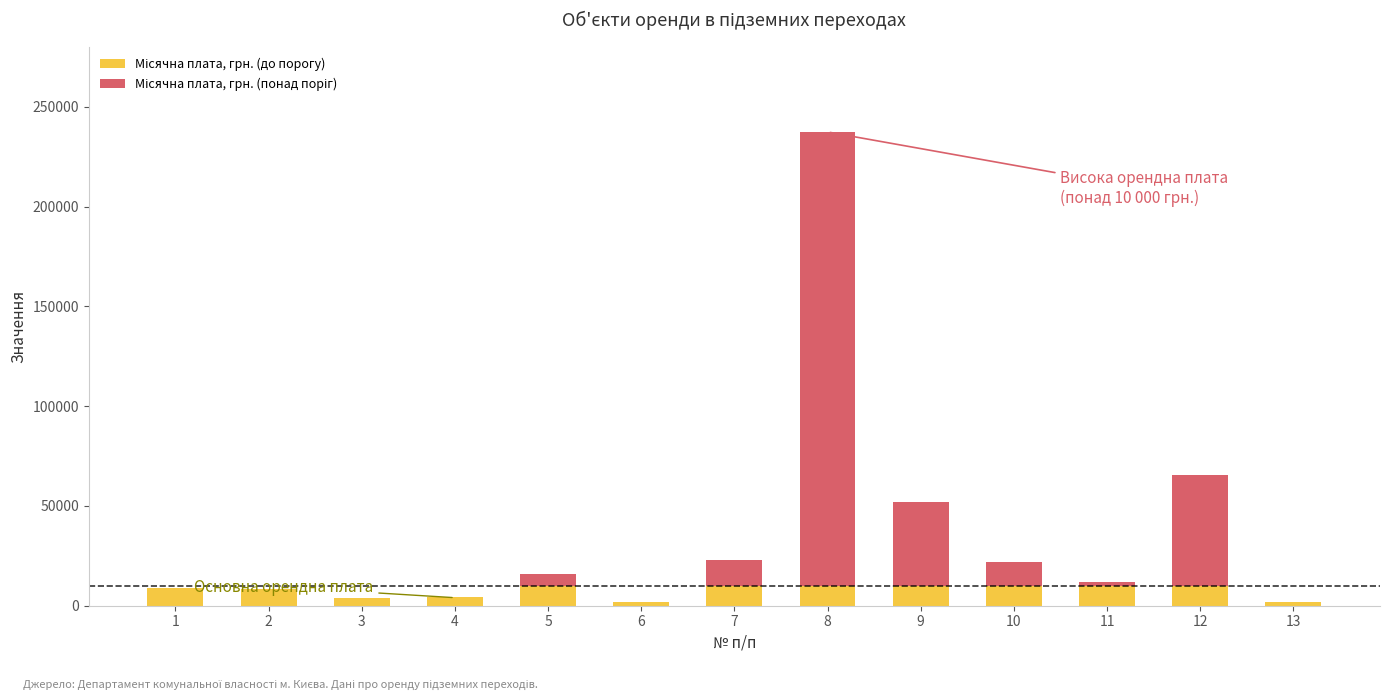

What is the total value across all series at 10?

21836.5